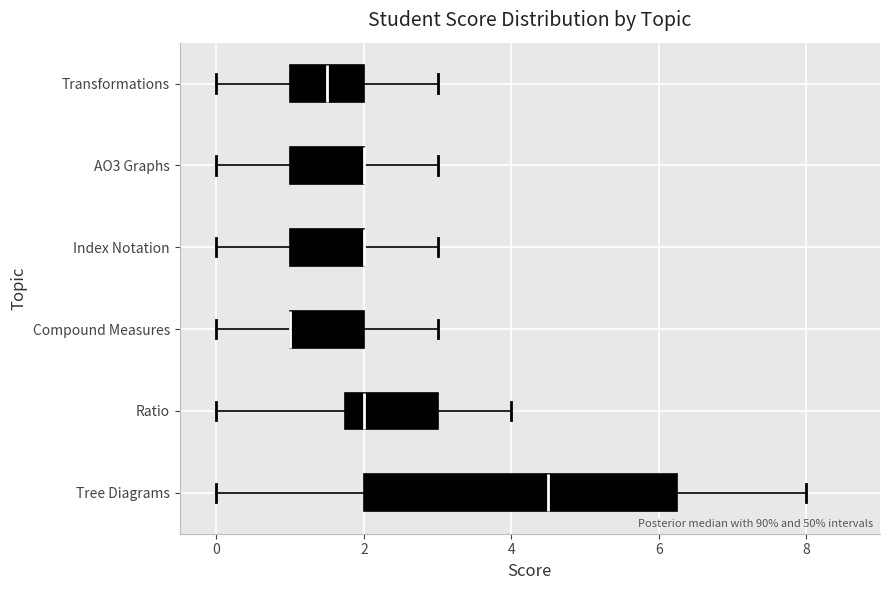

Reading bottom to top, transcribe this box plot: for each box, give where its median line is, the range the box spans, and where its two whiskers end, as read against the x-axis. The values are not printed on the chart, so give them approximately, as read against the axis.

Tree Diagrams: median 4.6, box 2.0 to 6.2, whiskers 0.0 to 8.0
Ratio: median 2.0, box 1.8 to 3.0, whiskers 0.0 to 4.0
Compound Measures: median 1.0 (drawn on the box's left edge), box 1.0 to 2.0, whiskers 0.0 to 3.0
Index Notation: median 2.0 (drawn on the box's right edge), box 1.0 to 2.0, whiskers 0.0 to 3.0
AO3 Graphs: median 2.0 (drawn on the box's right edge), box 1.0 to 2.0, whiskers 0.0 to 3.0
Transformations: median 1.6, box 1.0 to 2.0, whiskers 0.0 to 3.0